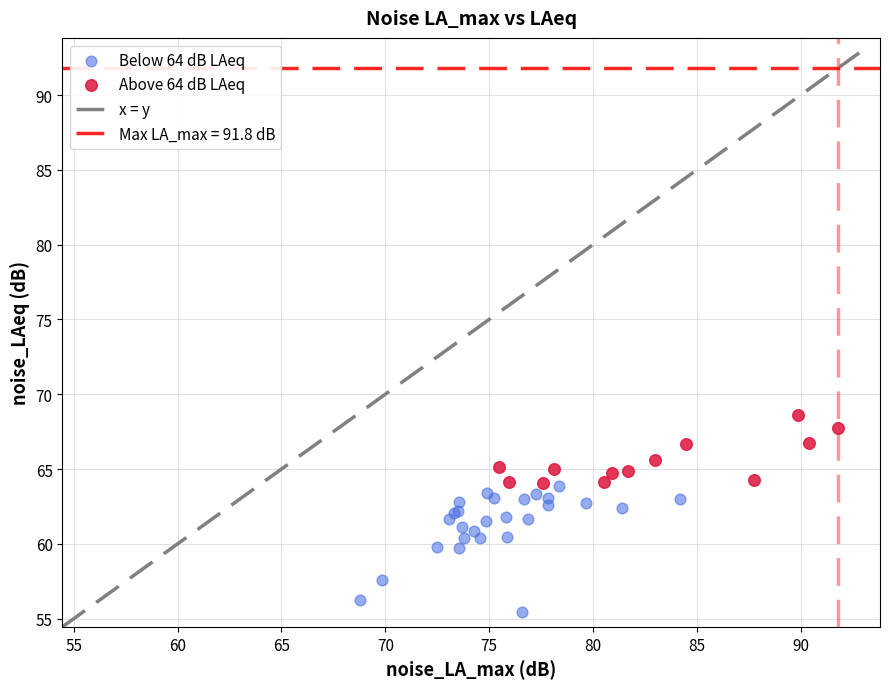

Which series reaches the minimum Y coordinate?

Below 64 dB LAeq